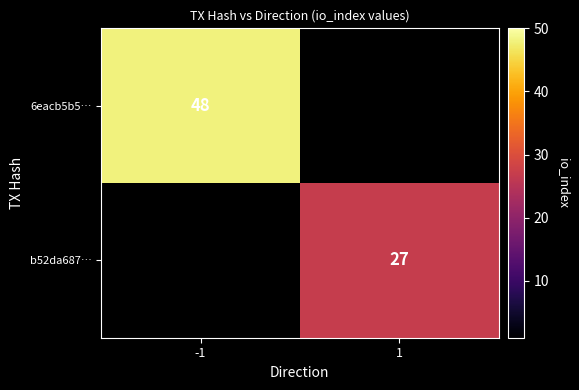

True or false: 6eacb5b5… has a value of 48 at -1.

True